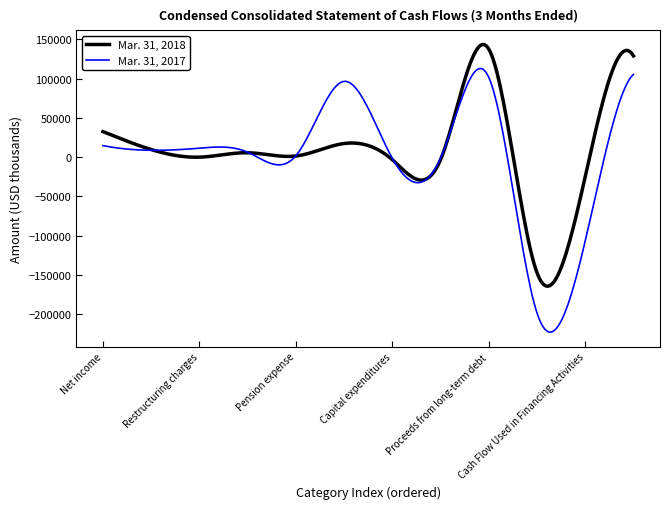

List the series in order of their overall mean, lowest first.

Mar. 31, 2017, Mar. 31, 2018